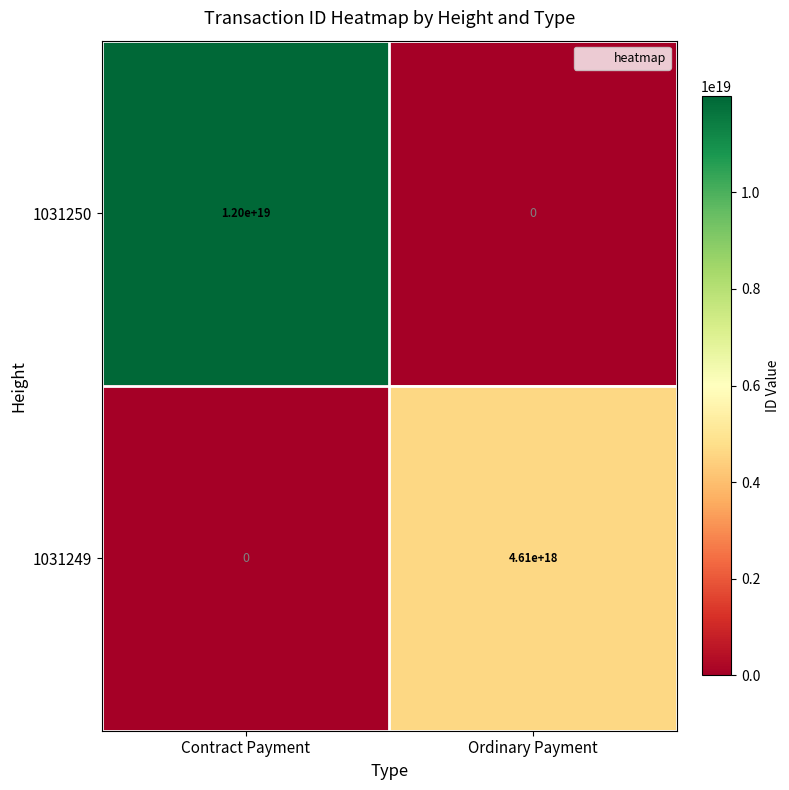

Which series has the largest total across all categories?

1031250